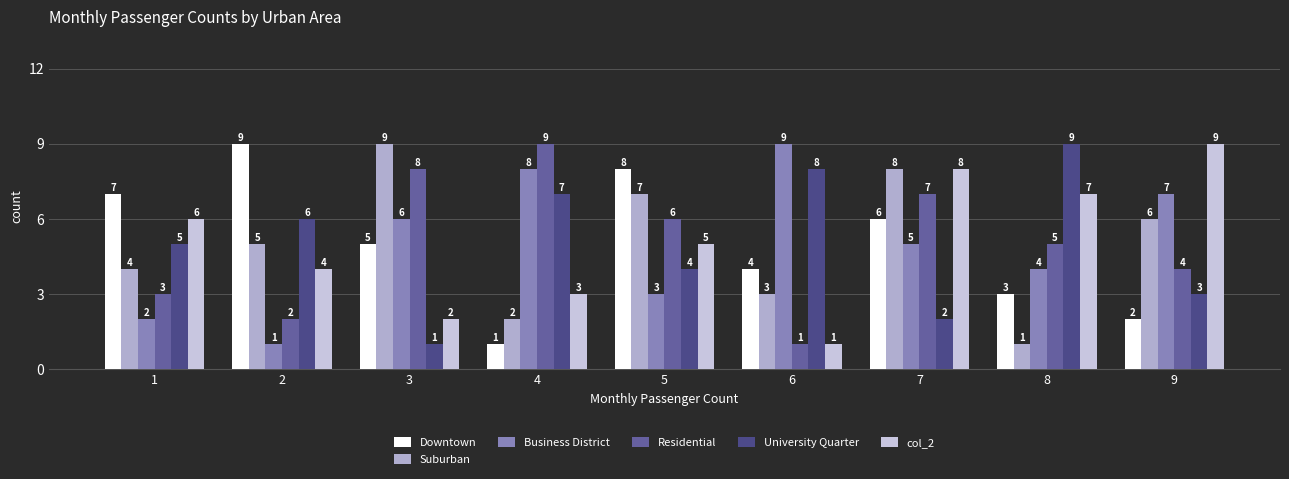

What is the sum of all Downtown values?

45